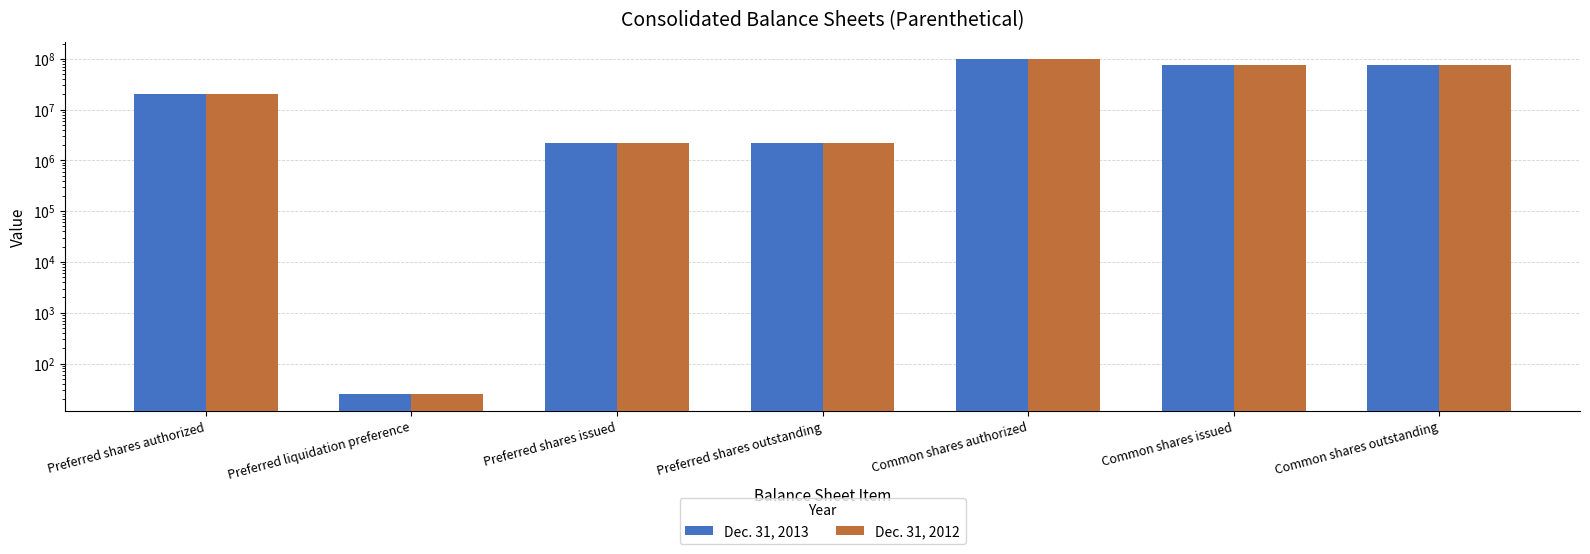

Is it true that Dec. 31, 2013 equals 69580967 at Common shares authorized?

False